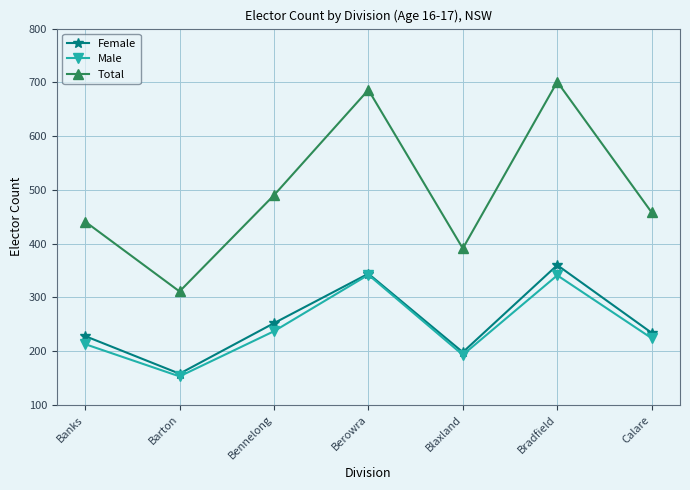

True or false: Male has a value of 224 at Calare.

True